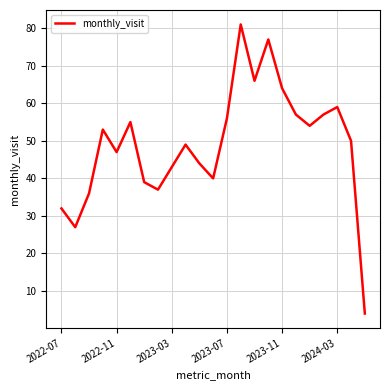

What is the difference between the maximum and minimum values?

77